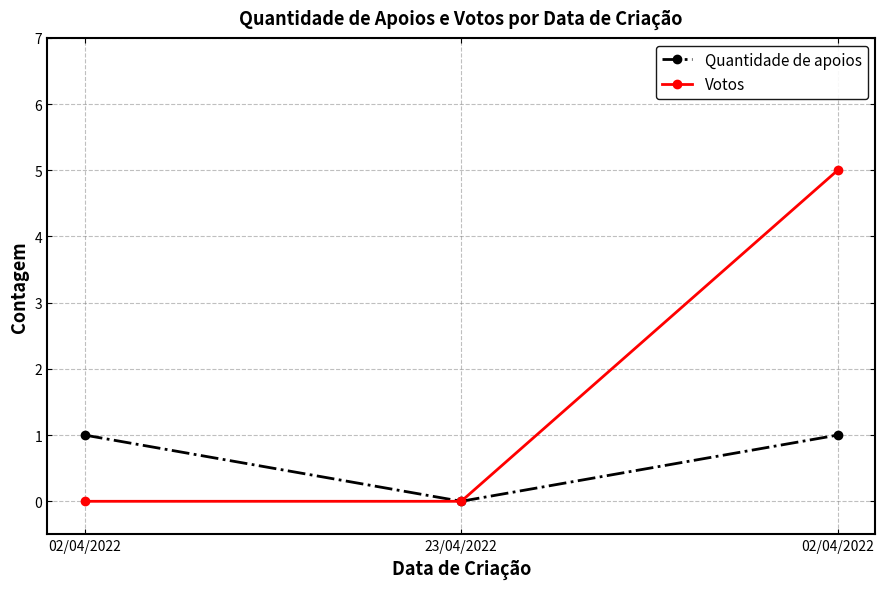

Reading left to right, extract all data points from this chart.

Quantidade de apoios: 02/04/2022=1	23/04/2022=0	02/04/2022=1
Votos: 02/04/2022=0	23/04/2022=0	02/04/2022=5